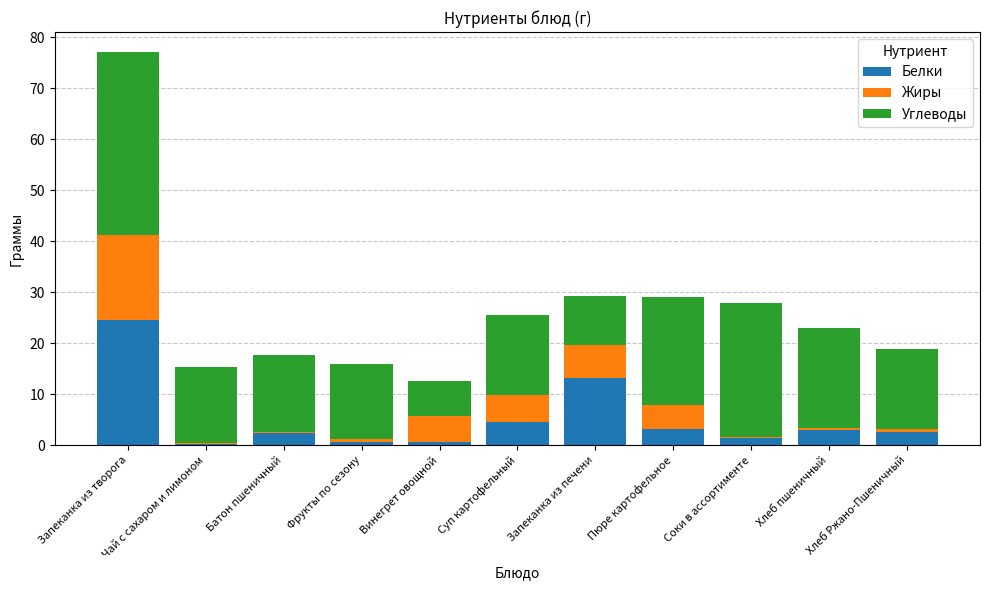

Does the chart contain stacked bars?

Yes